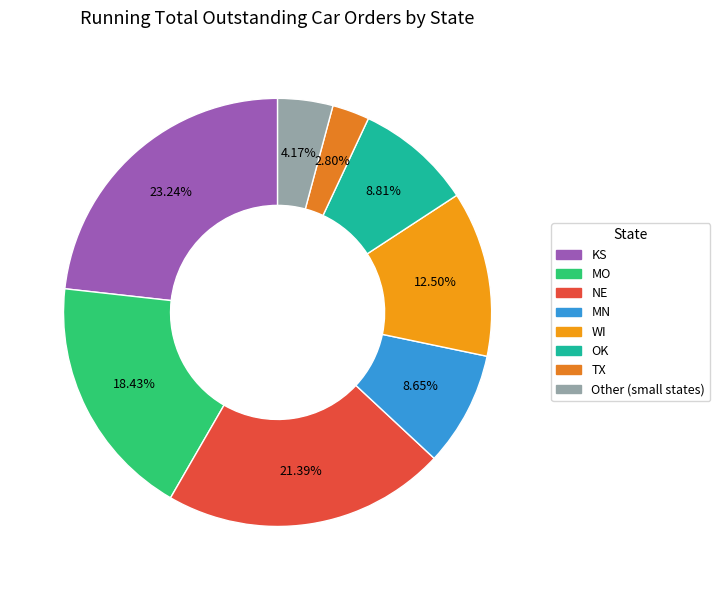

Does any single category account for the majority?

No